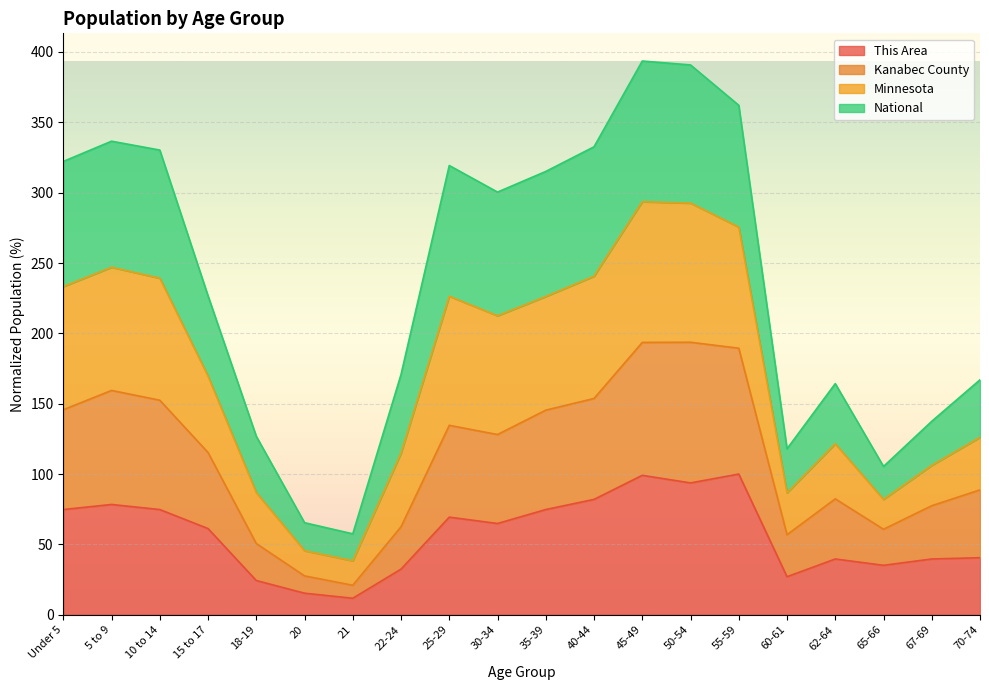

True or false: This Area and Kanabec County cross at least once.

False